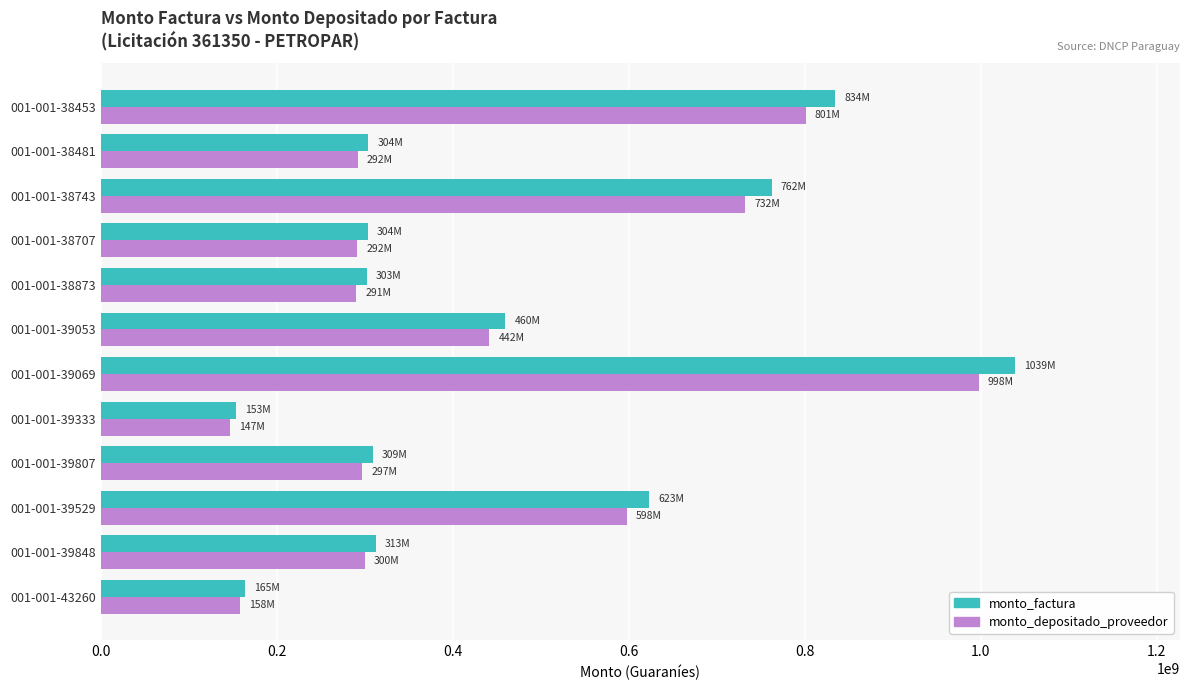

The value of monto_depositado_proveedor at 001-001-38481 is 291995960. True or false?

True